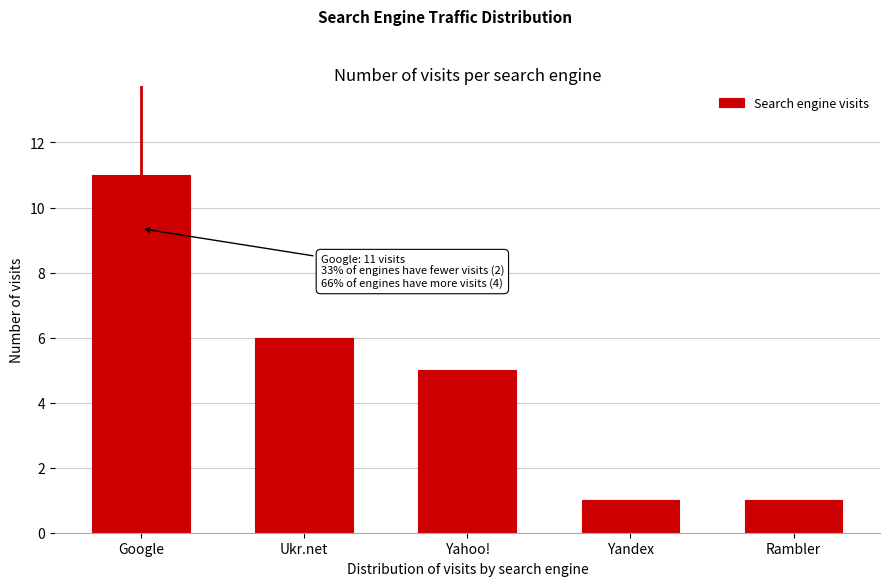

Reading left to right, extract all data points from this chart.

11	6	5	1	1